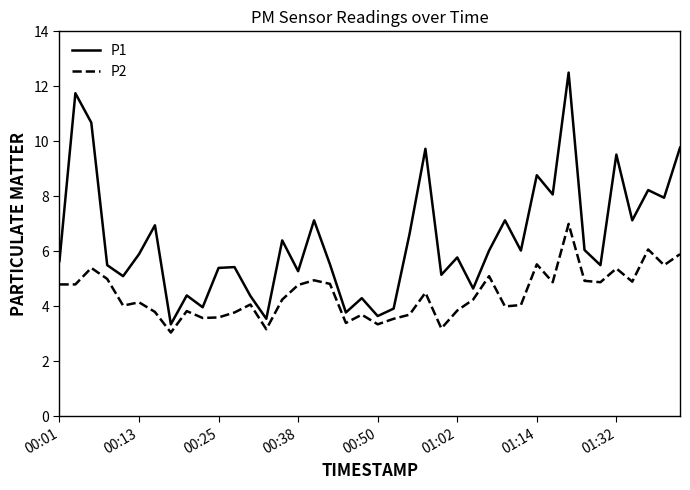

Which series has the largest total across all categories?

P1